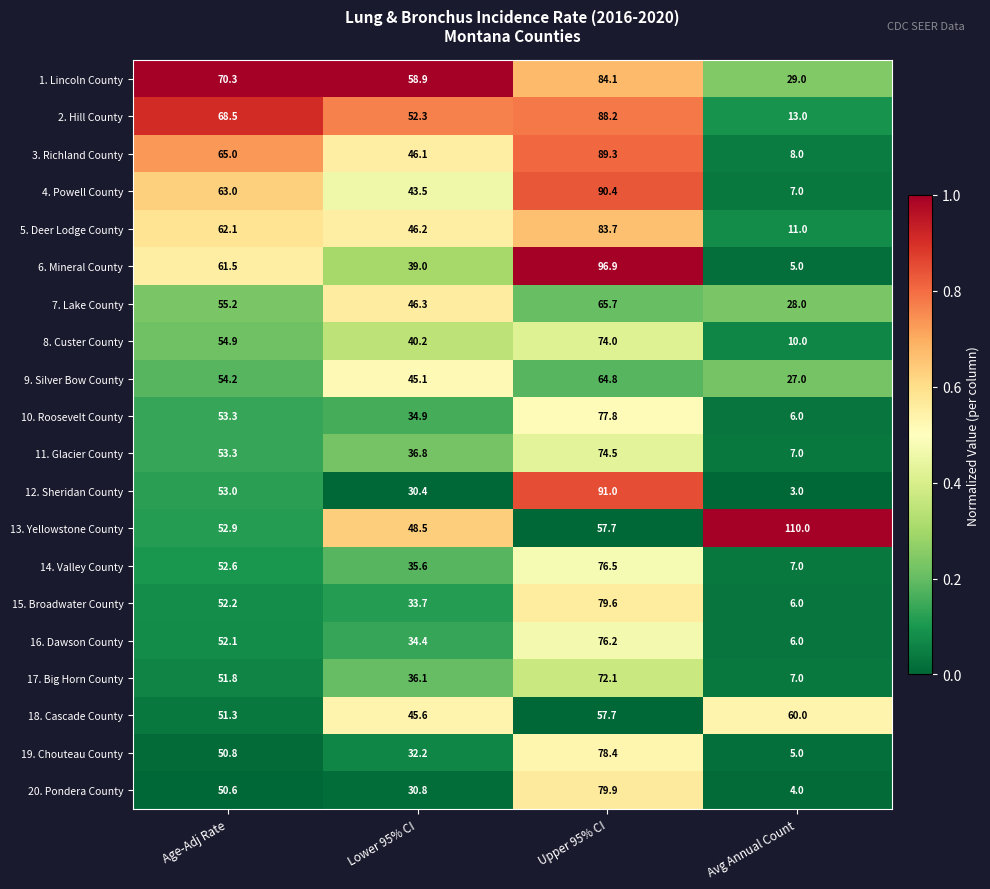

The value of 16. Dawson County at Avg Annual Count is 6.0. True or false?

True